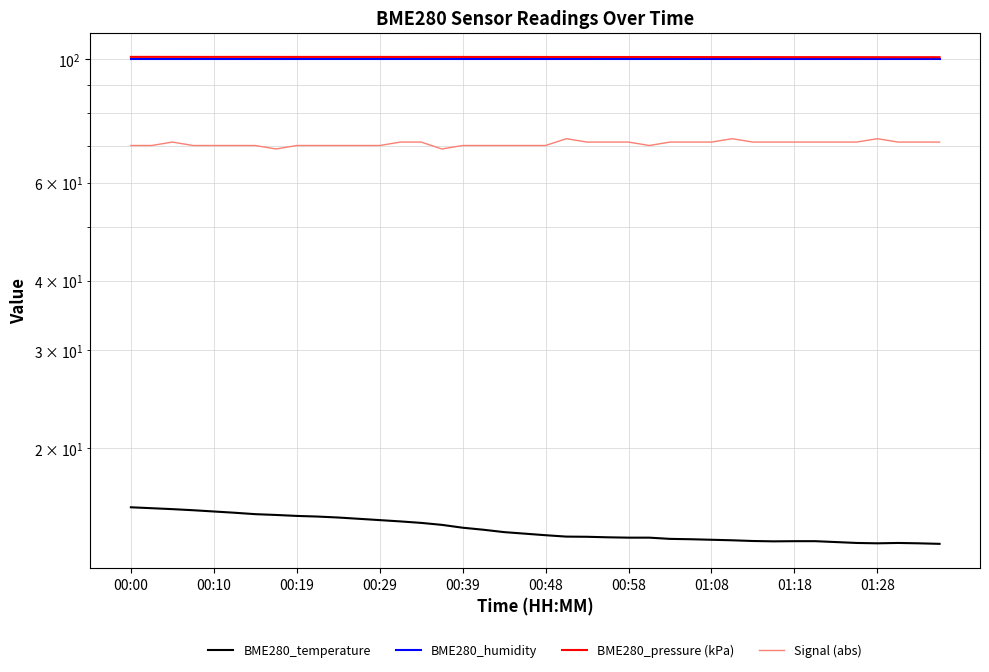

What is the total value across all series at 26?

285.7